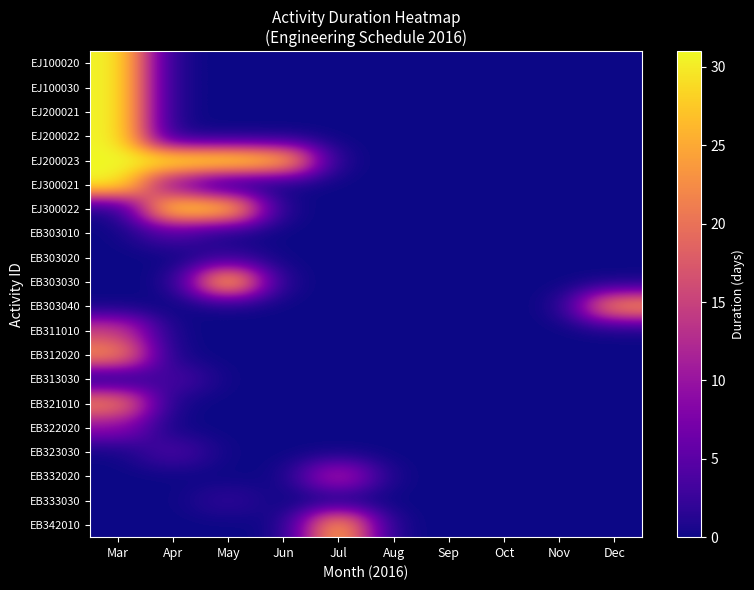

At which category is the sum across all series the highest?

Mar